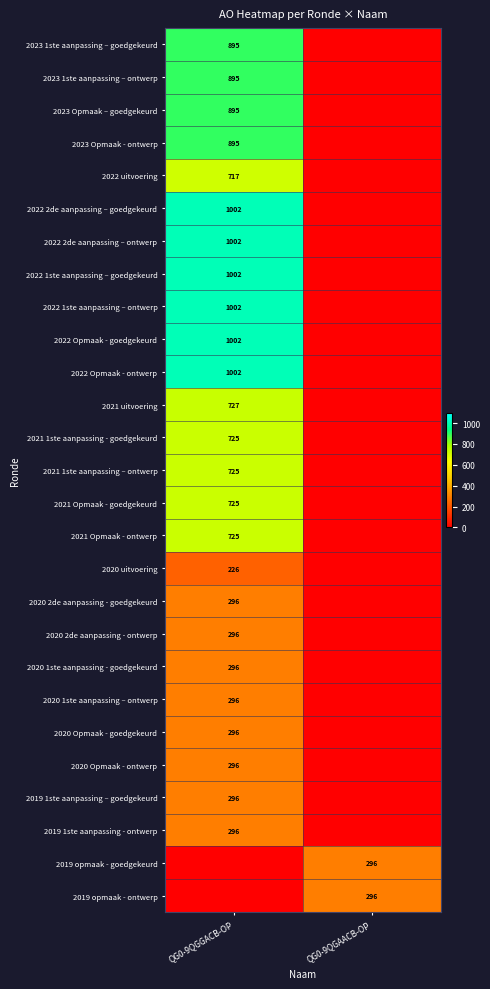

The value of 2020 1ste aanpassing – ontwerp at QG0-9QGGACB-OP is 296. True or false?

True